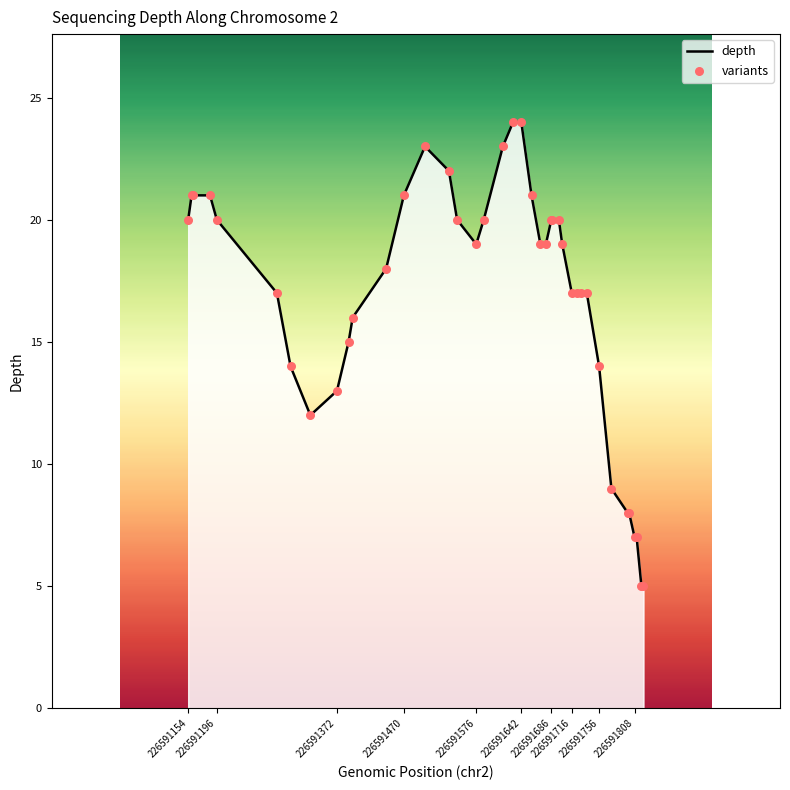

What is the maximum value shown in the chart?

24